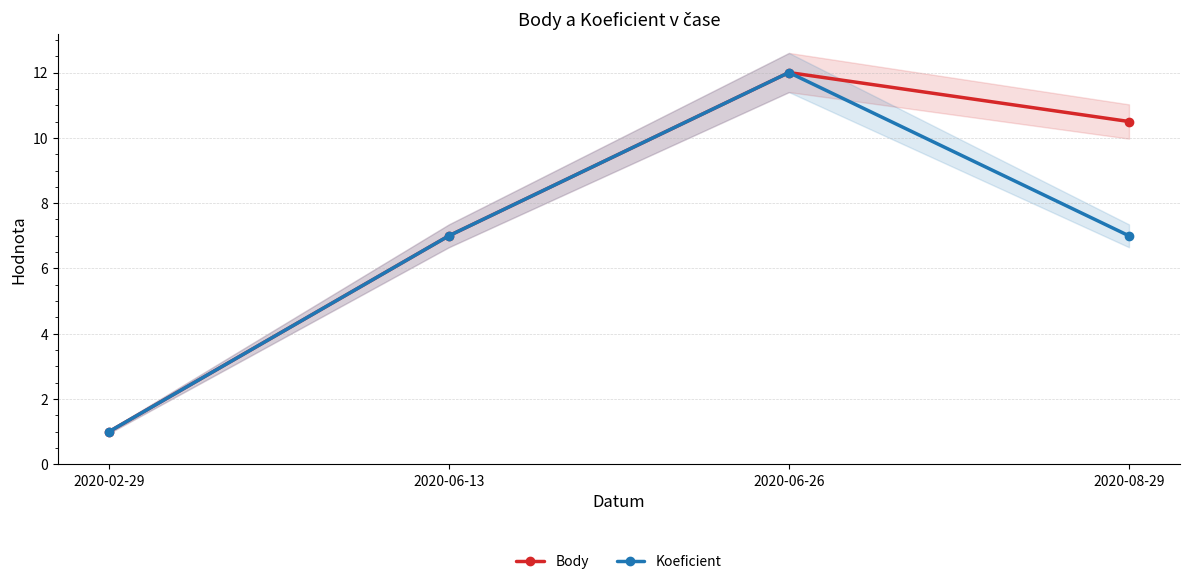

At which label is Koeficient closest to 6?

2020-06-13